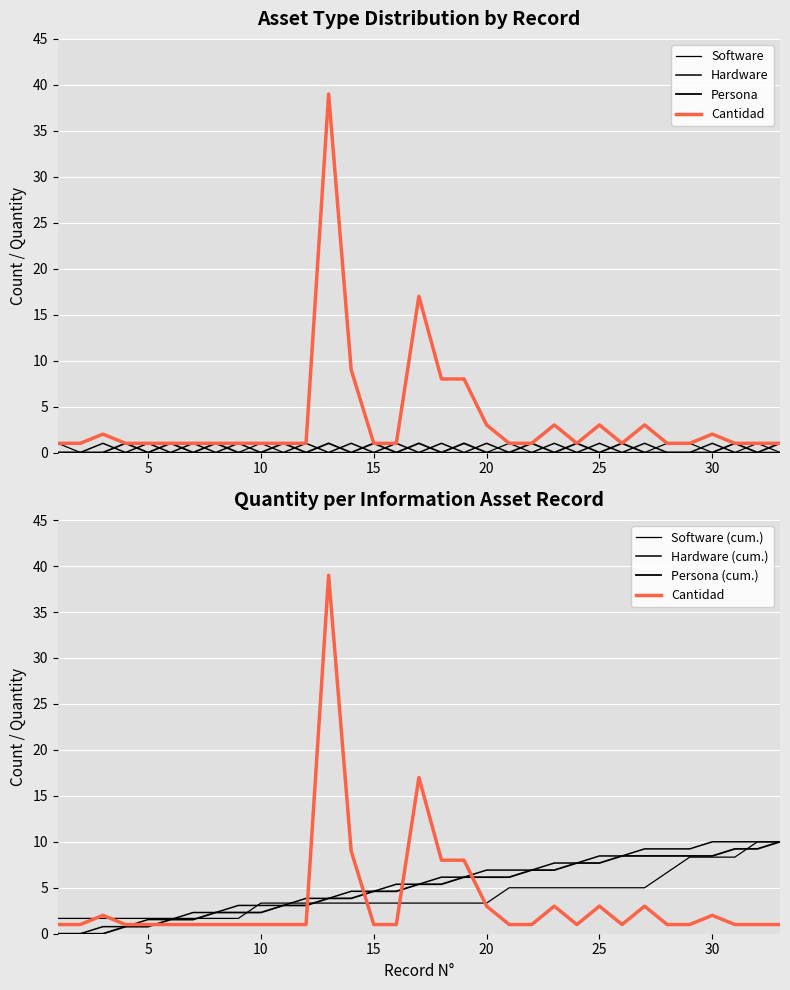

What is the difference between the highest and lowest values at 18?

8